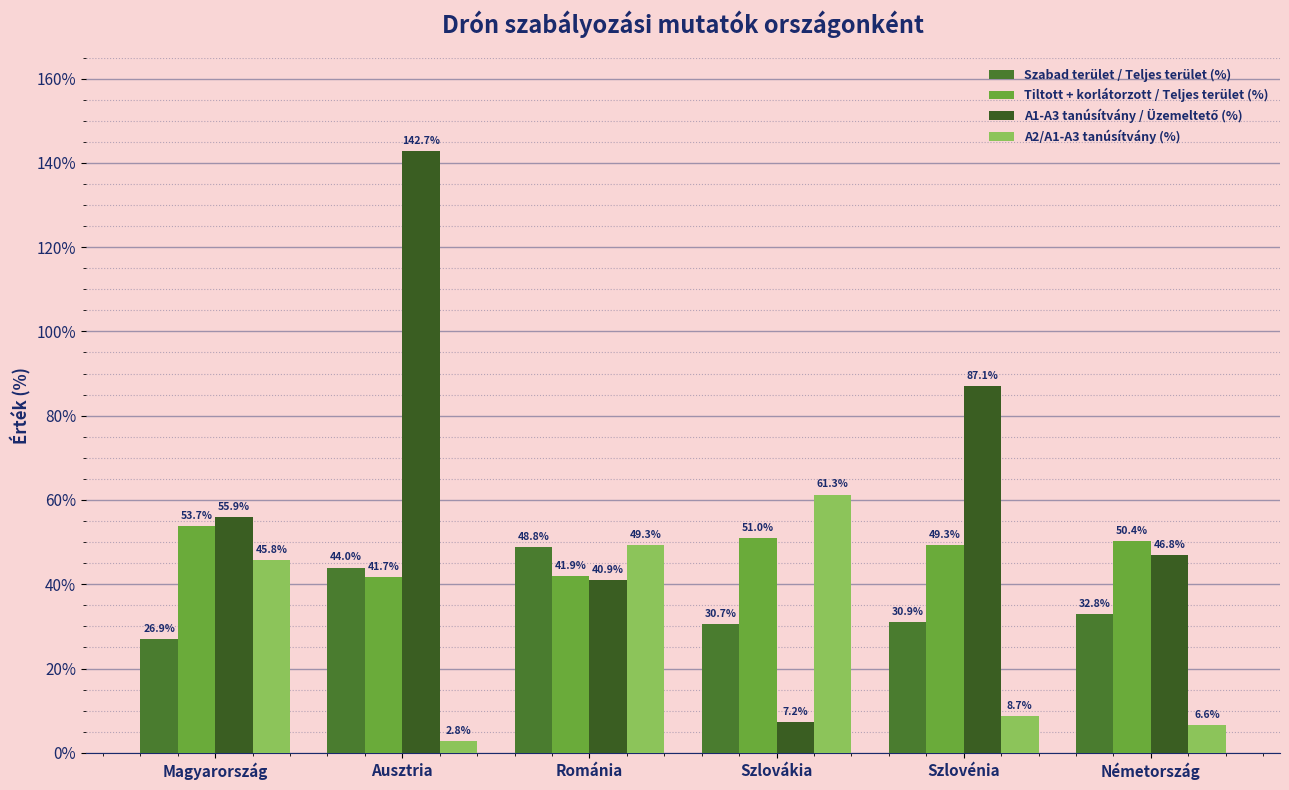

How many values in the Tiltott + korlátorzott / Teljes terület (%) series exceed 50?

3